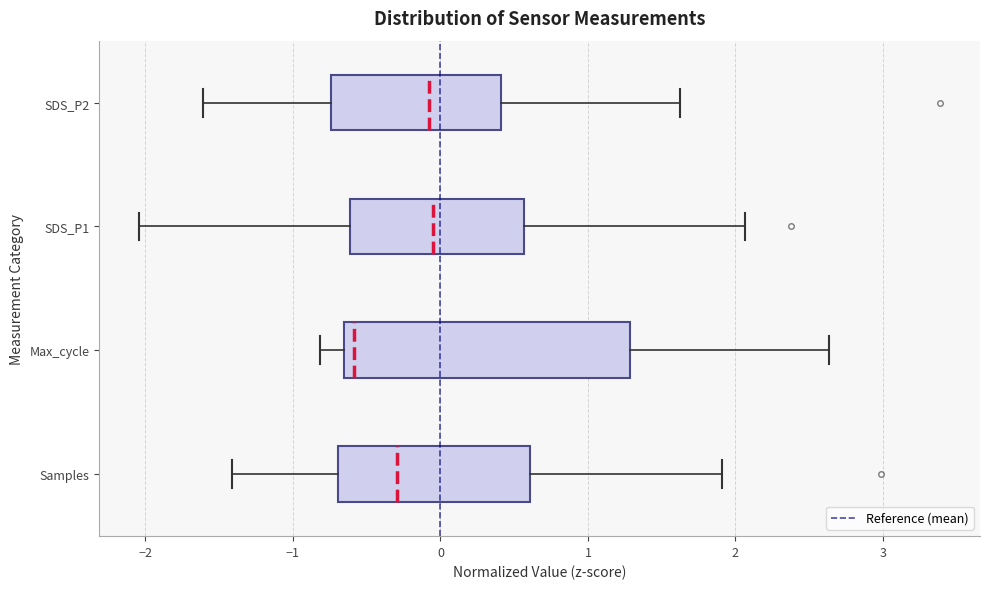

Reading bottom to top, read every box against the x-axis: the position of its median line, the range the box covers, and the ends of its whiskers. The values are not printed on the chart, so give them approximately, as read against the axis.

Samples: median -0.3, box -0.7 to 0.6, whiskers -1.4 to 1.9
Max_cycle: median -0.6, box -0.7 to 1.3, whiskers -0.8 to 2.6
SDS_P1: median 0.0, box -0.6 to 0.6, whiskers -2.0 to 2.1
SDS_P2: median -0.1, box -0.7 to 0.4, whiskers -1.6 to 1.6